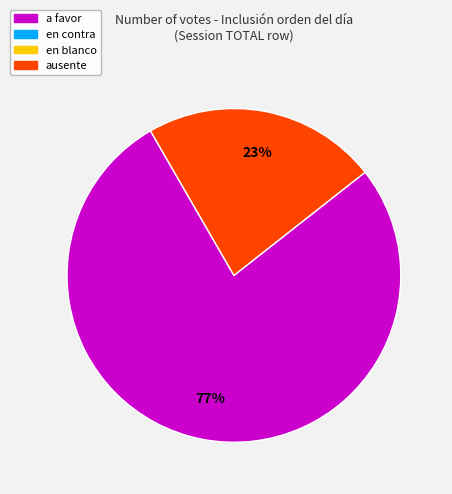

Is there a majority slice in this chart?

Yes